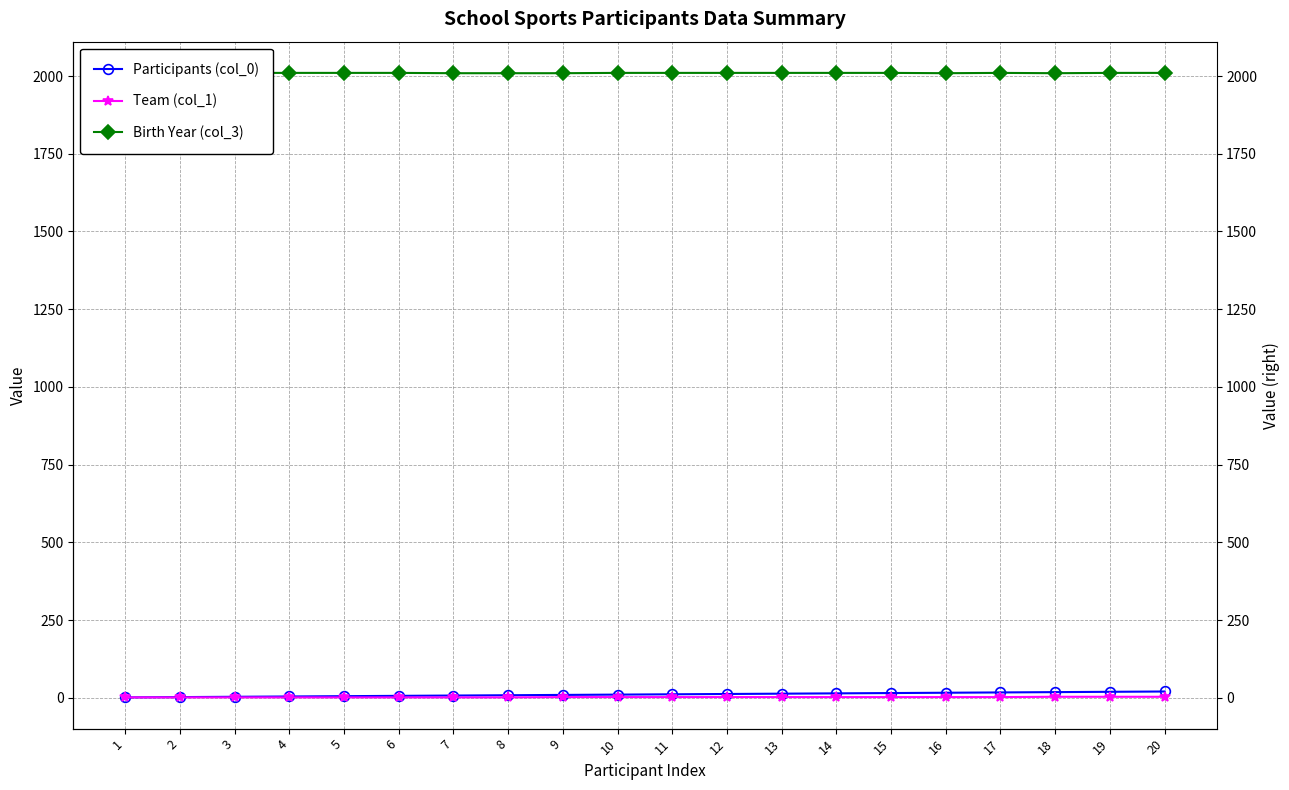

True or false: Team (col_1) and Birth Year (col_3) cross at least once.

False